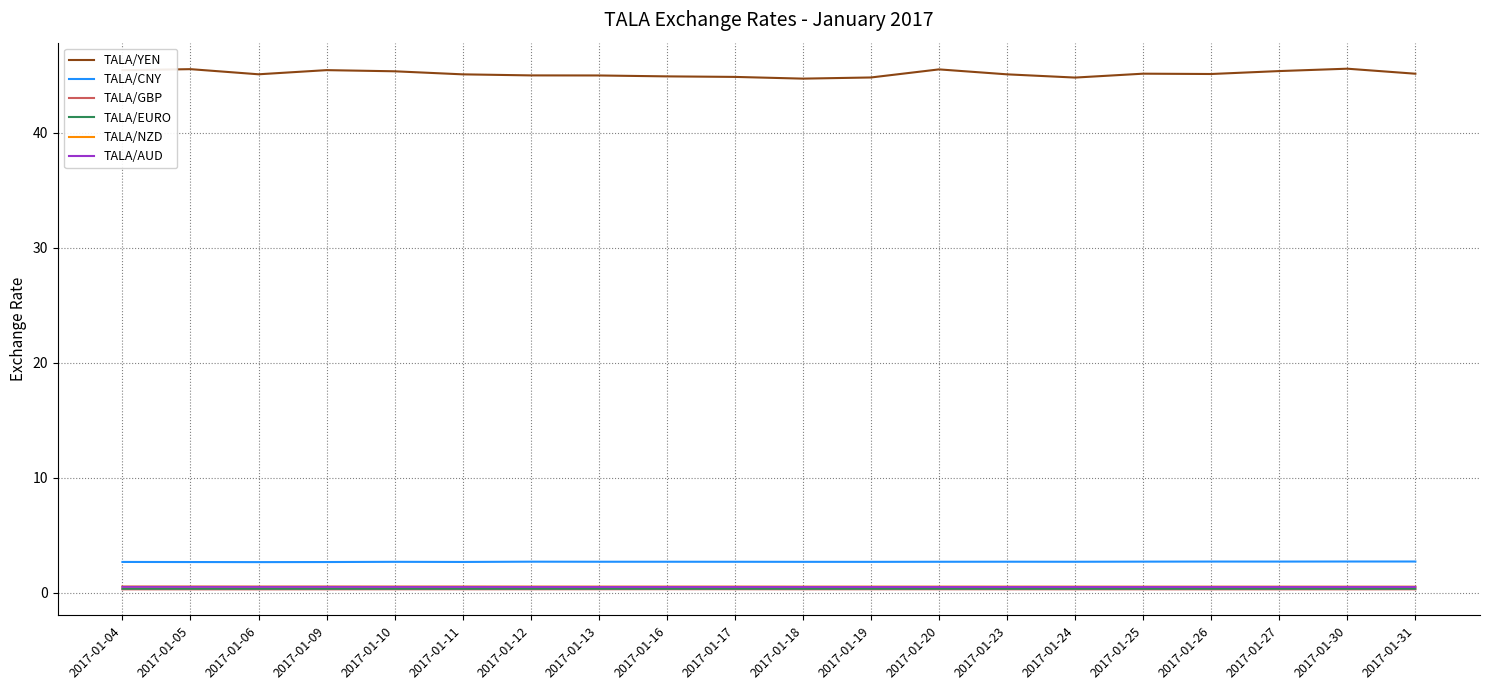

Which series has the widest spread of values?

TALA/YEN